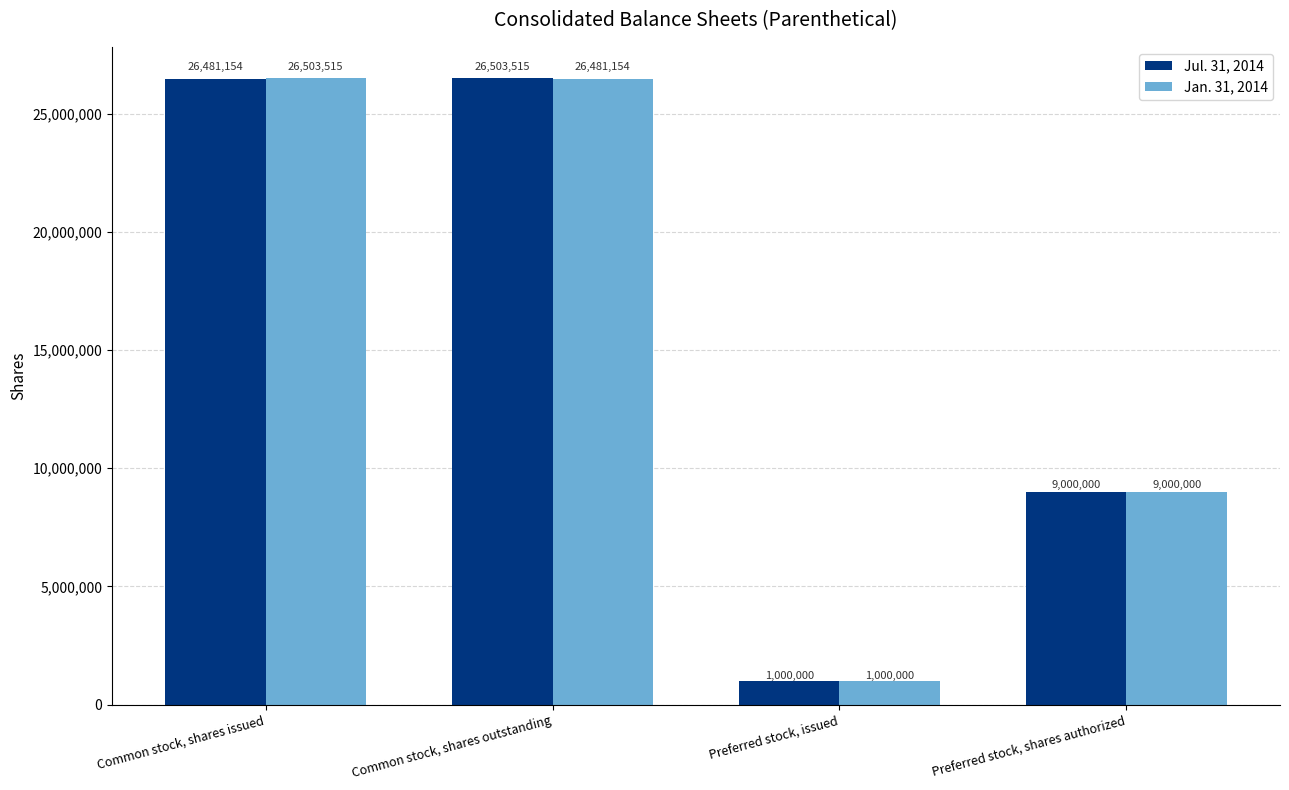

Is it true that Jan. 31, 2014 equals 1000000 at Preferred stock, issued?

True